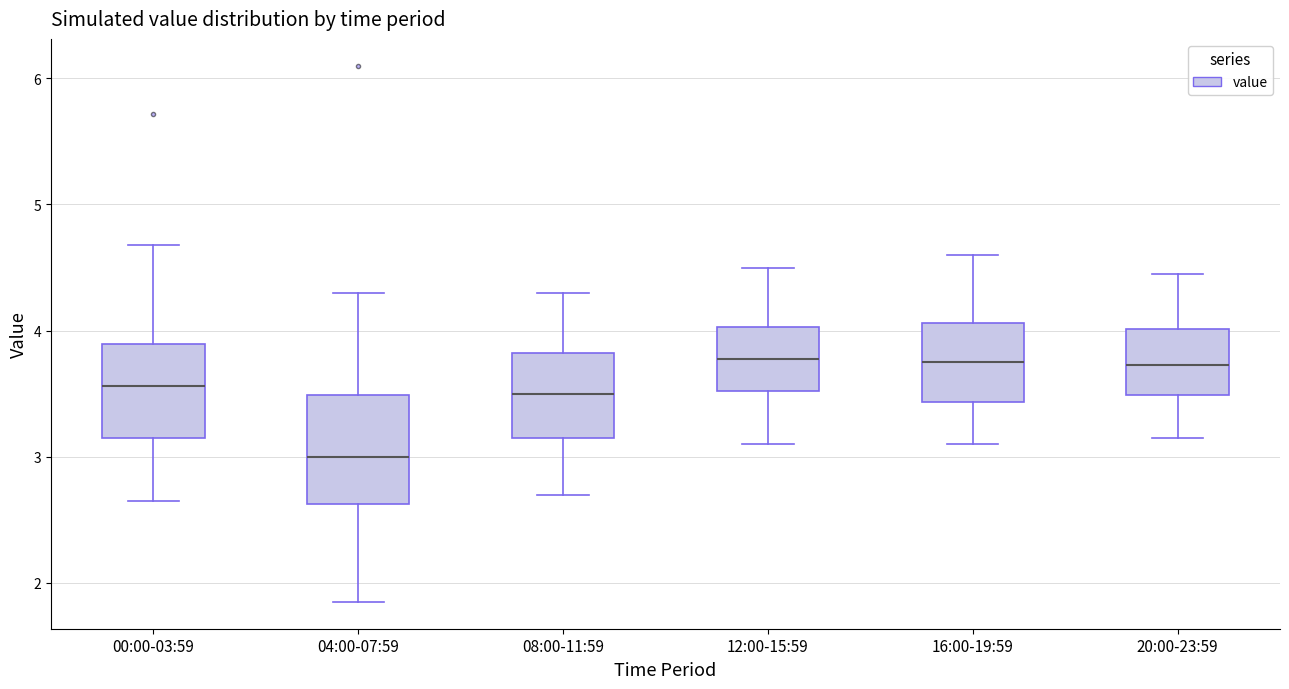

Comparing the boxes themselves (not the whiskers), which one is the tallest?

04:00-07:59